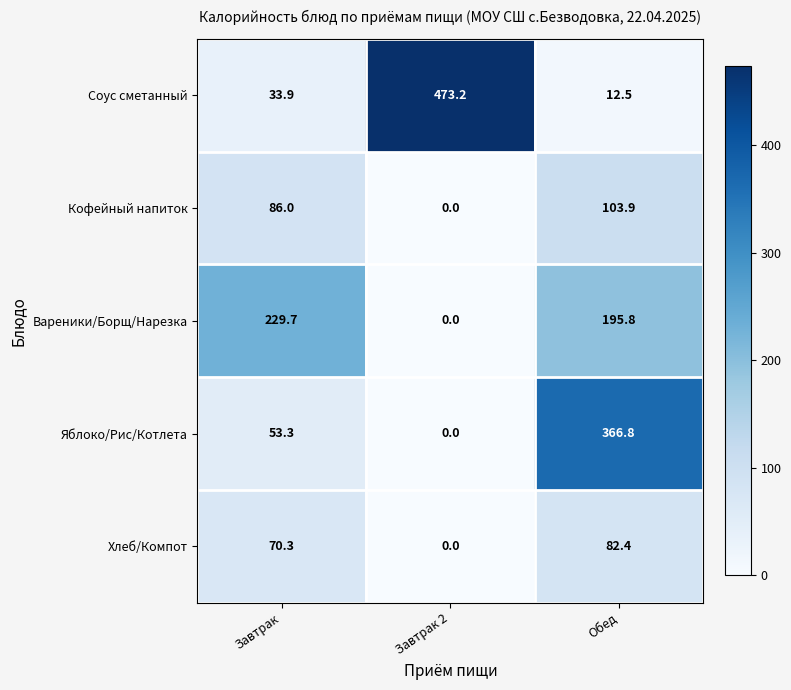

The value of Яблоко/Рис/Котлета at Завтрак is 53.3. True or false?

True